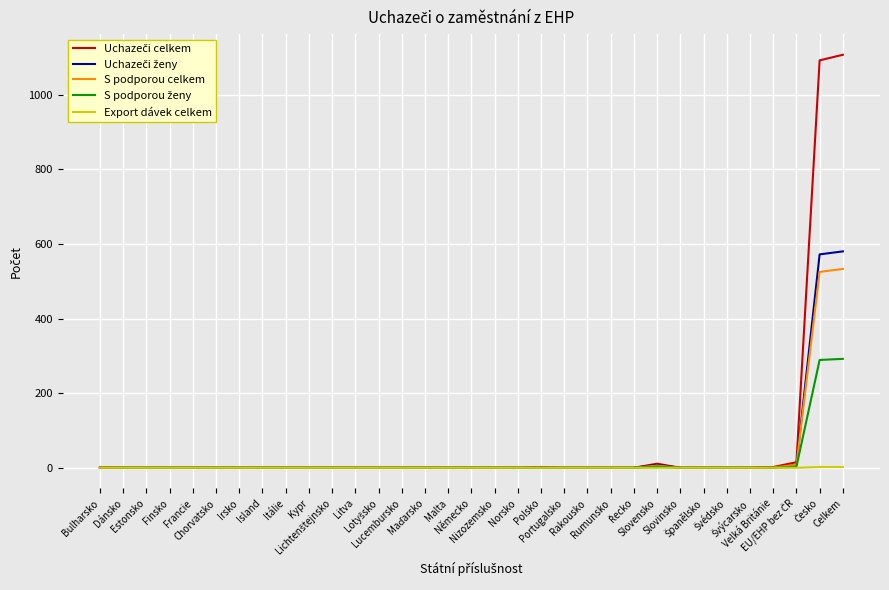

What is the maximum value shown in the chart?

1107